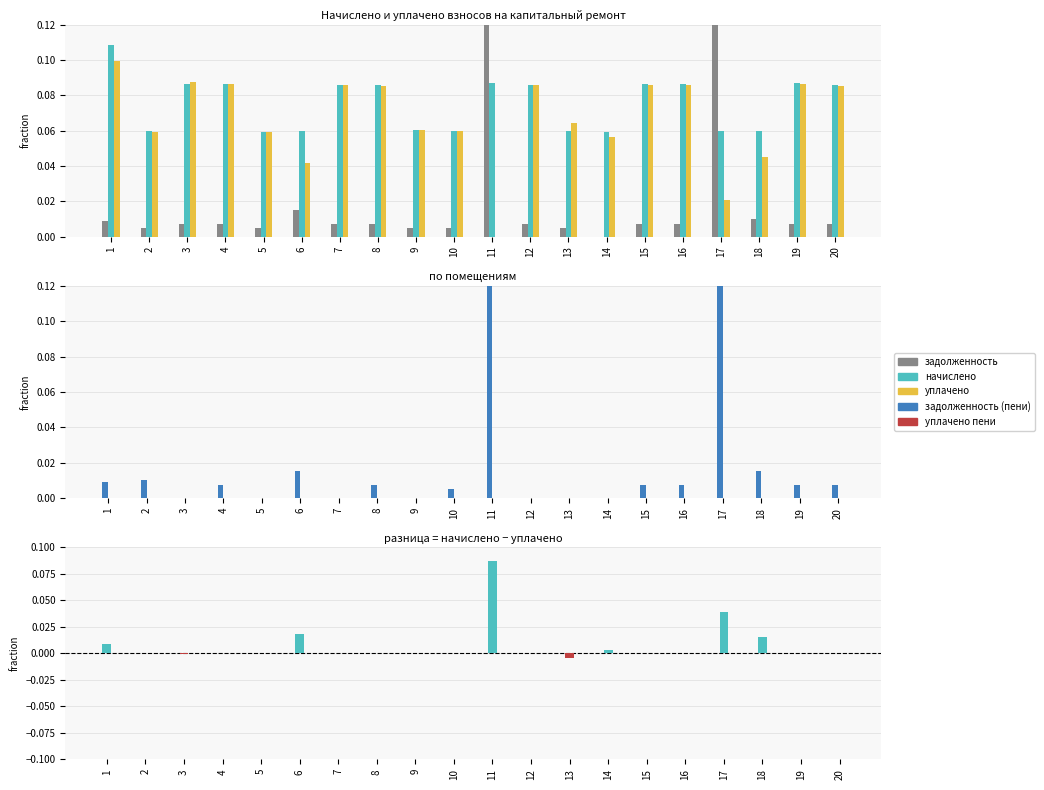

Is the value of задолженность at 4 greater than the value of разница (начислено - уплачено) at 8?

Yes